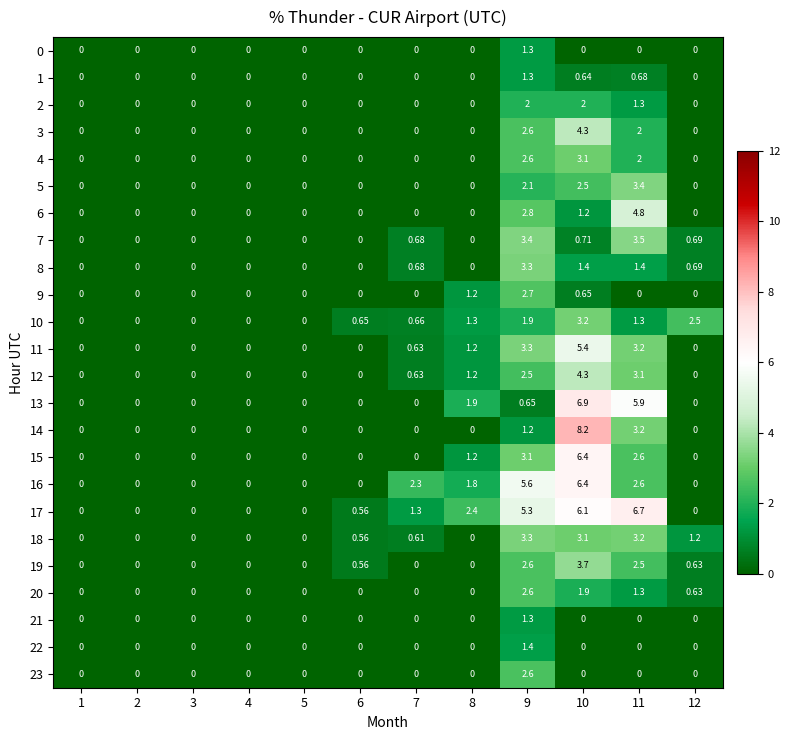

Which series changed the most between 9 and 11?

13